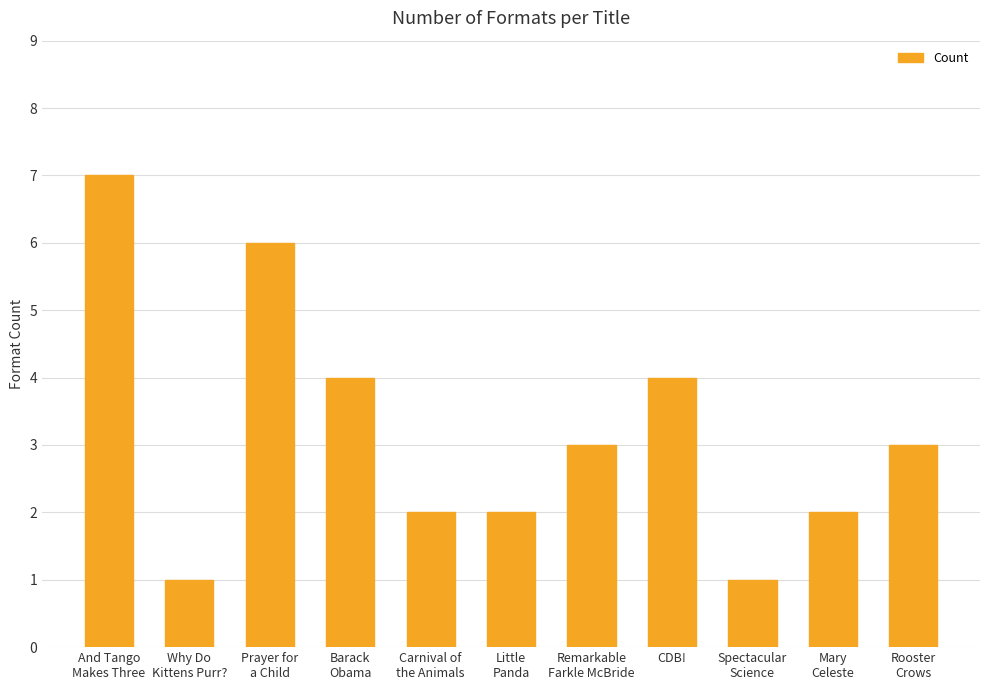

What is the greatest value displayed?

7